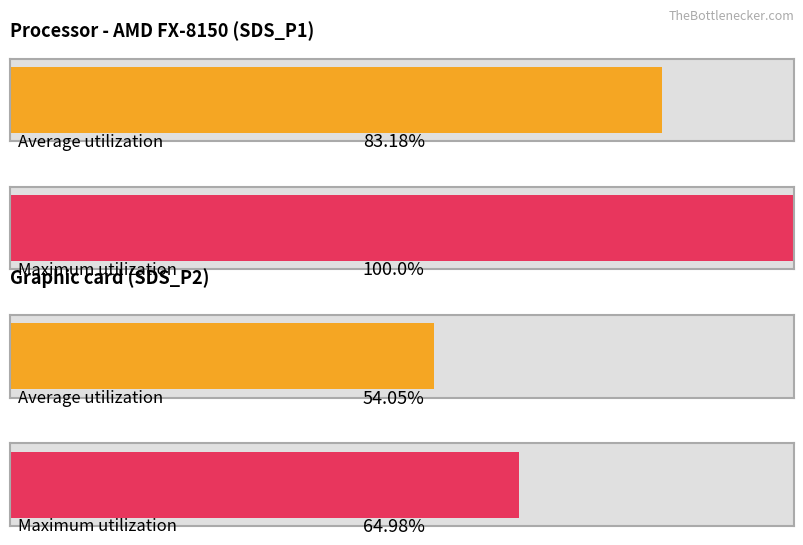

At which label does Average utilization first exceed 14?

SDS_P1